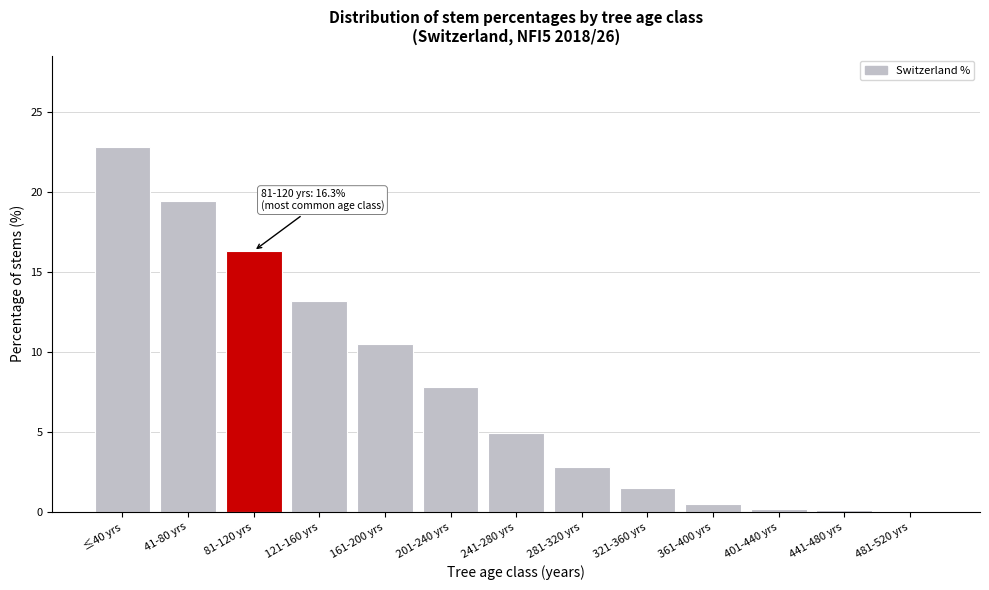

Which category has the highest value across all series?

≤40 yrs